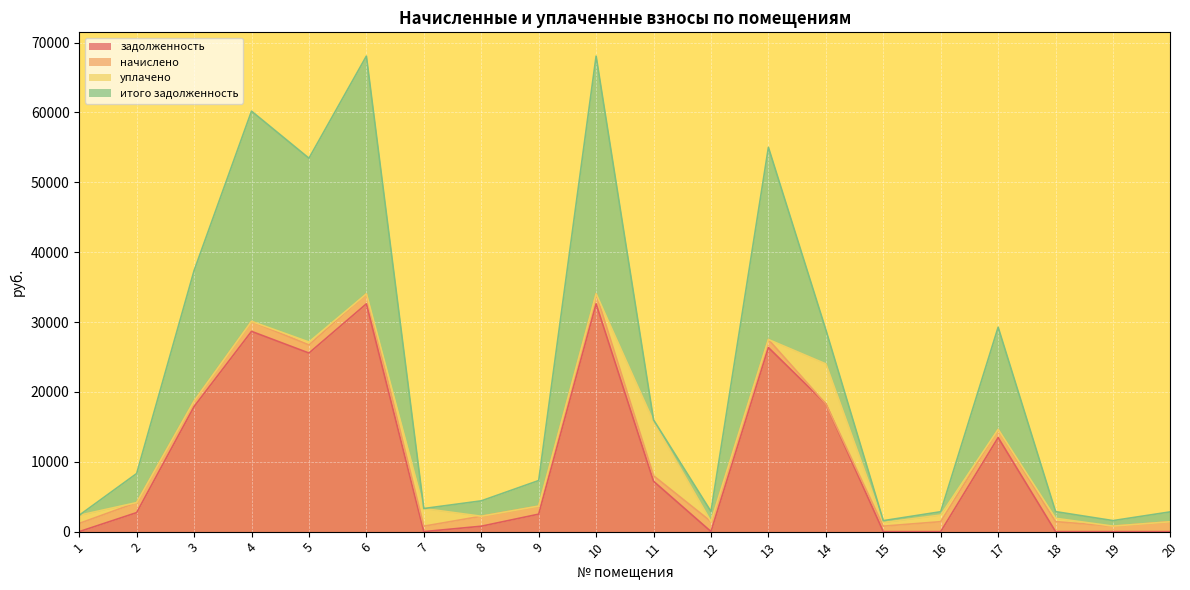

Is the value of задолженность at 12 greater than the value of начислено at 16?

No